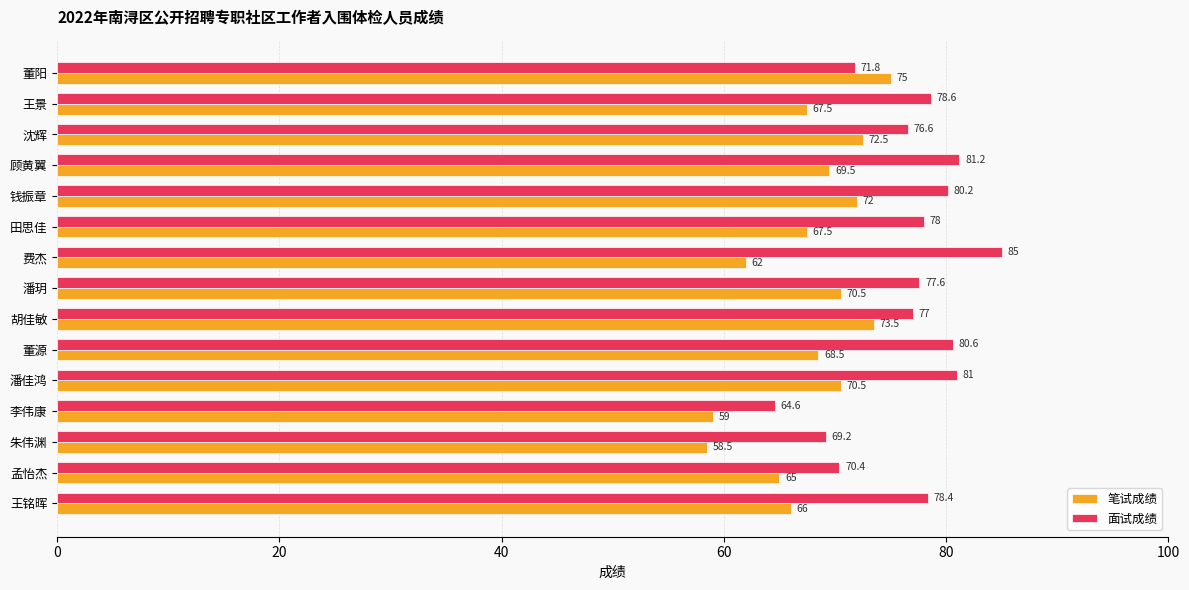

The value of 笔试成绩 at 胡佳敏 is 73.5. True or false?

True